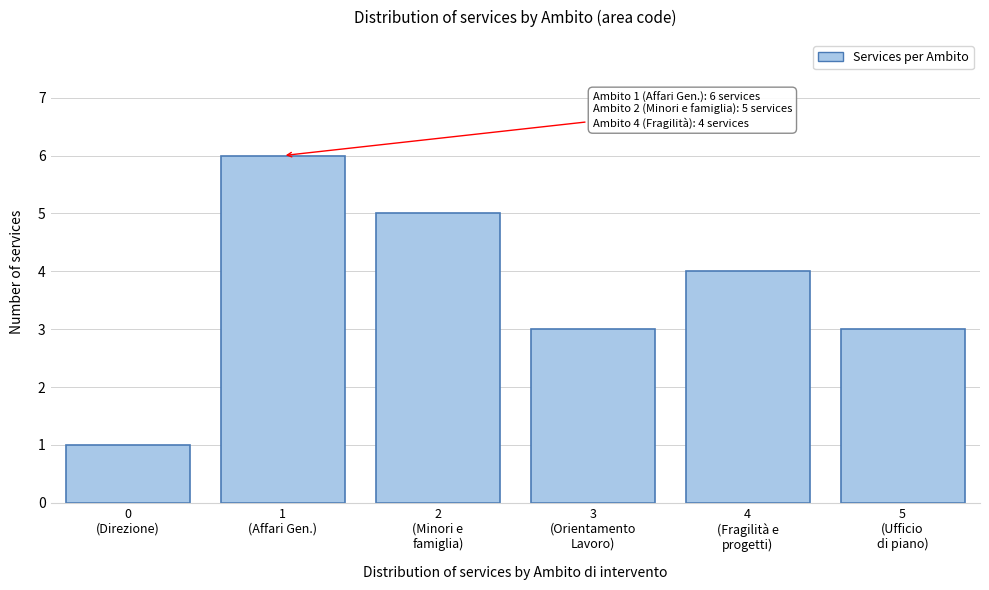

Reading left to right, list all the values displayed in this chart.

1	6	5	3	4	3